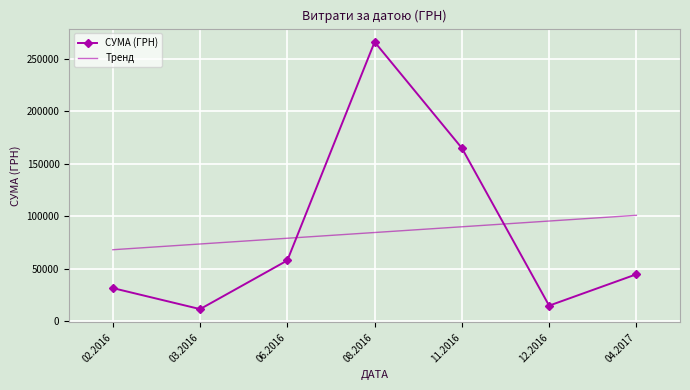

The value of Тренд at 08.2016 is 84440.3. True or false?

True